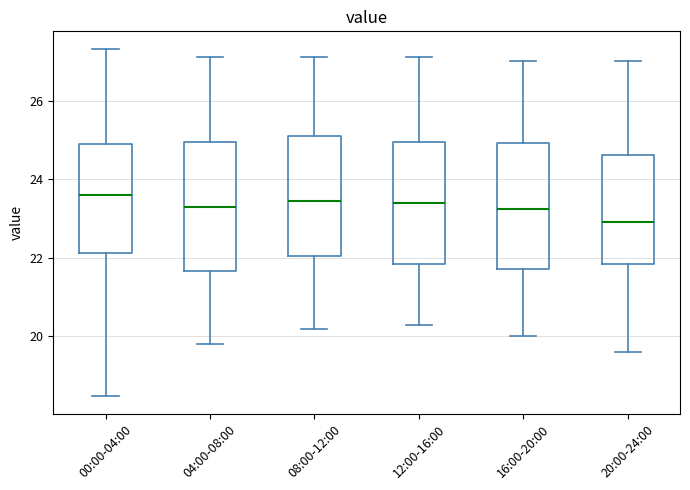

Reading left to right, transcribe this box plot: for each box, give where its median line is, the range the box spans, and where its two whiskers end, as read against the y-axis. The values are not printed on the chart, so give them approximately, as read against the axis.

00:00-04:00: median 23.6, box 22.2 to 25.0, whiskers 18.4 to 27.4
04:00-08:00: median 23.4, box 21.6 to 25.0, whiskers 19.8 to 27.2
08:00-12:00: median 23.4, box 22.0 to 25.2, whiskers 20.2 to 27.2
12:00-16:00: median 23.4, box 21.8 to 25.0, whiskers 20.4 to 27.2
16:00-20:00: median 23.2, box 21.8 to 25.0, whiskers 20.0 to 27.0
20:00-24:00: median 23.0, box 21.8 to 24.6, whiskers 19.6 to 27.0